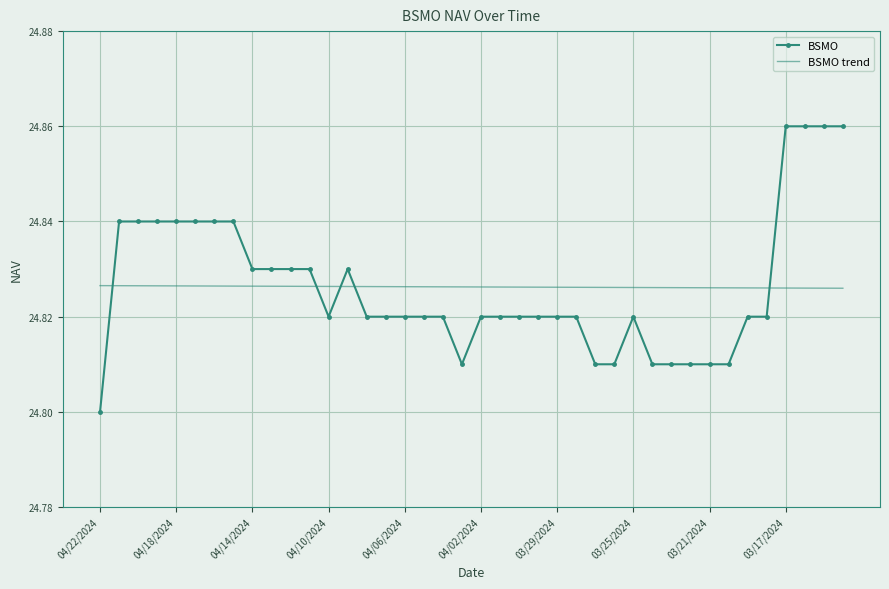

How many times do BSMO trend and BSMO cross each other?

5